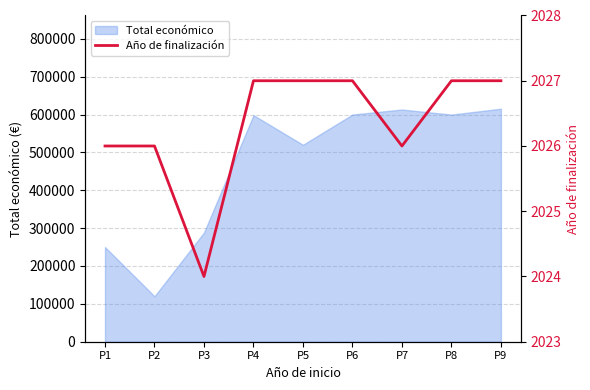

At which label is Total económico closest to 367687?

P3